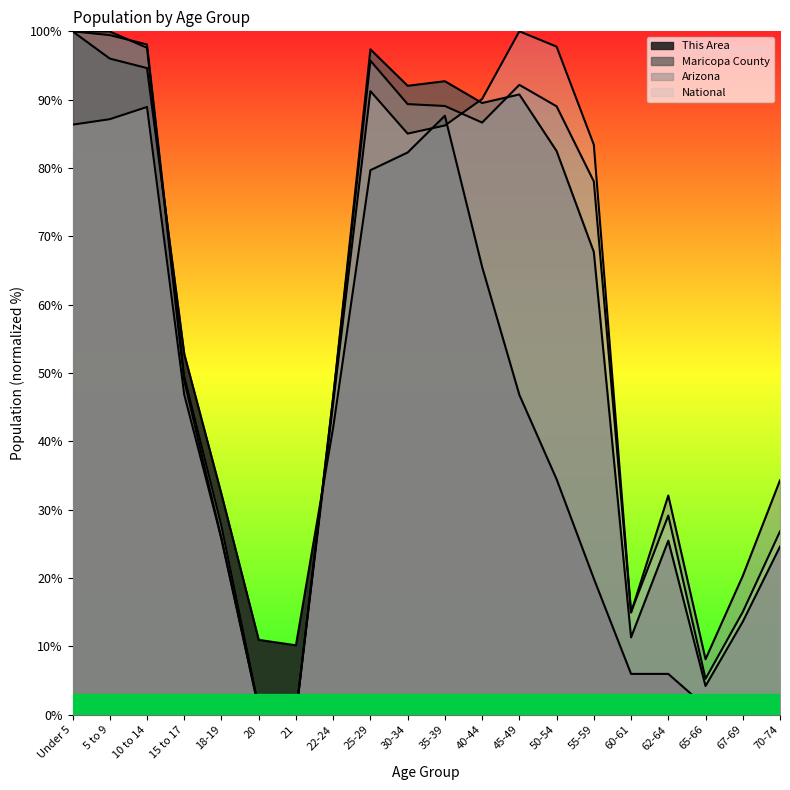

What is the spread (max minus min) of values at 50-54?

63.3